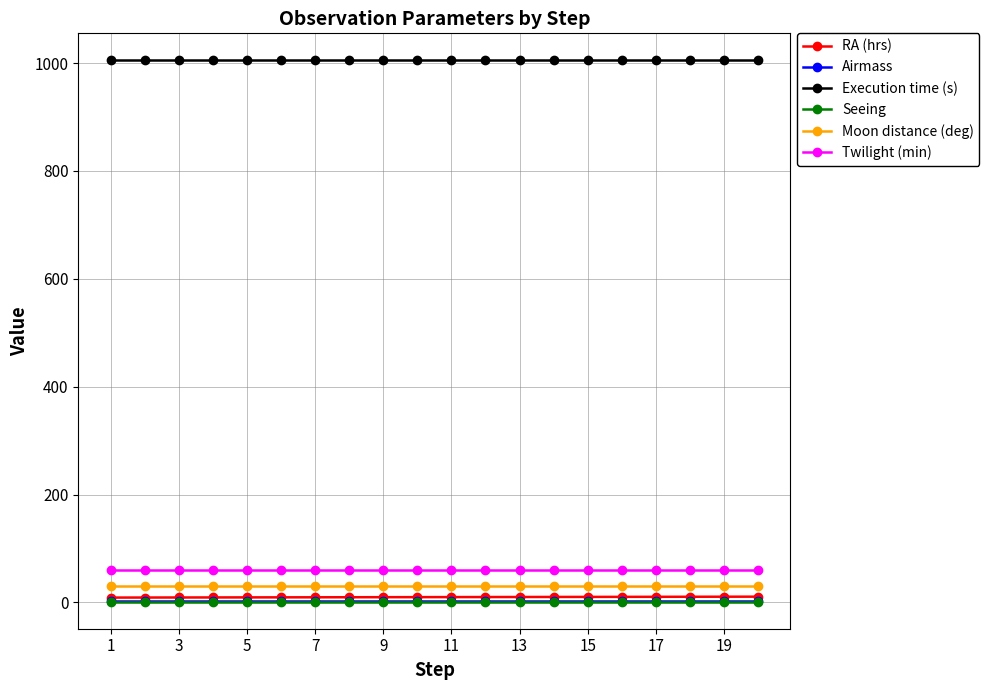

What is the greatest value displayed?

1005.0